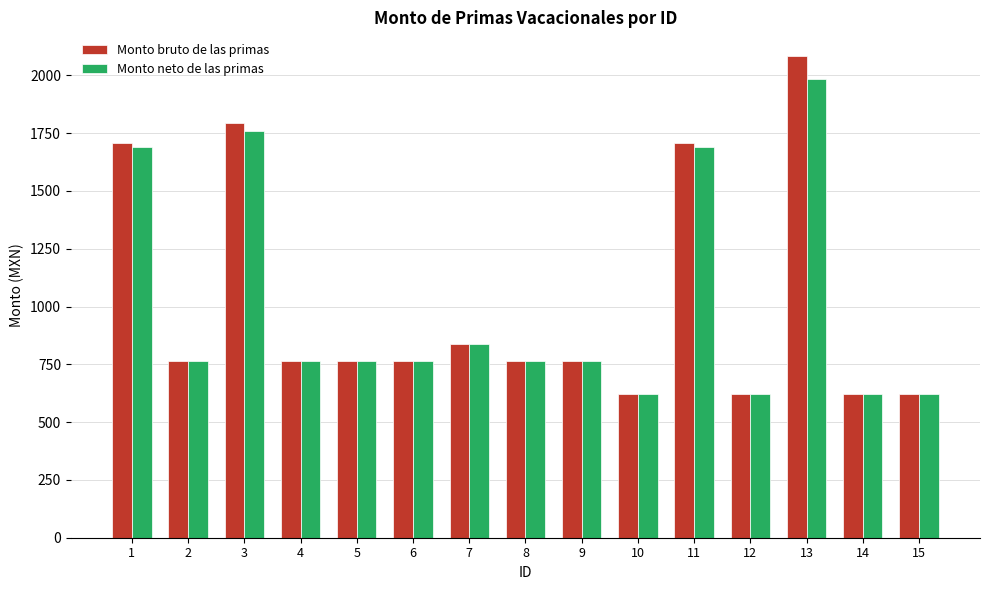

How many bars are there in total?

30